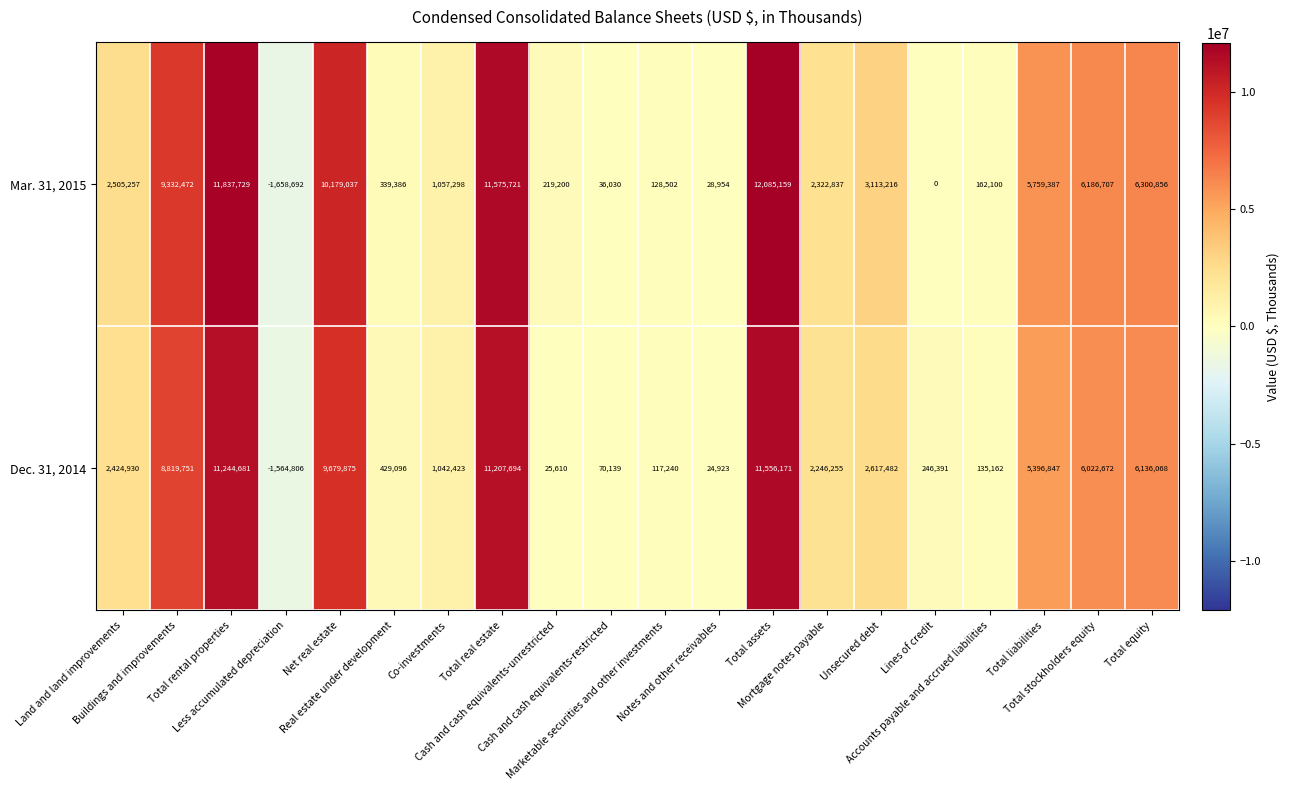

What is the difference between the maximum and minimum values in the Mar. 31, 2015 series?

13743851